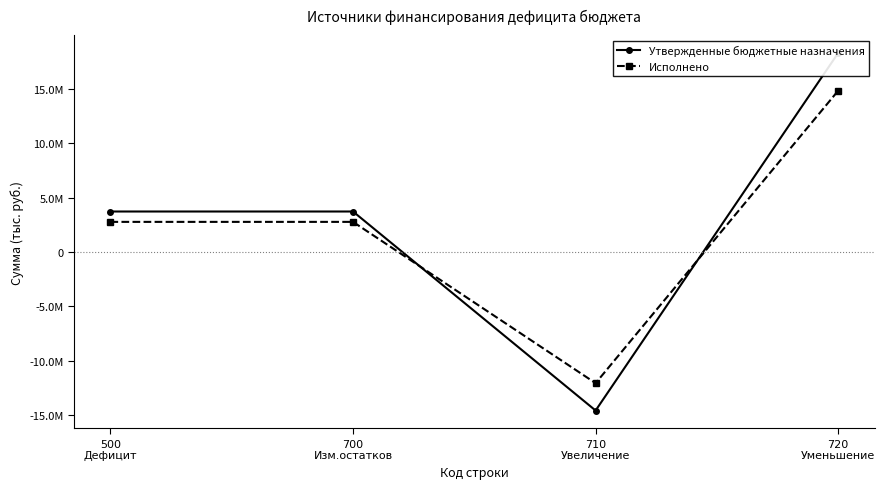

What is the sum of the Утвержденные бюджетные назначения values at 710
Увеличение and 500
Дефицит?

-10840900.0